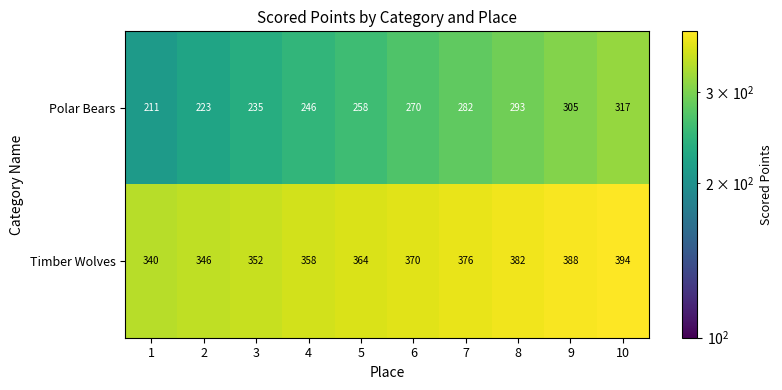

Read the Polar Bears value at 6, to the nearest 10.

270